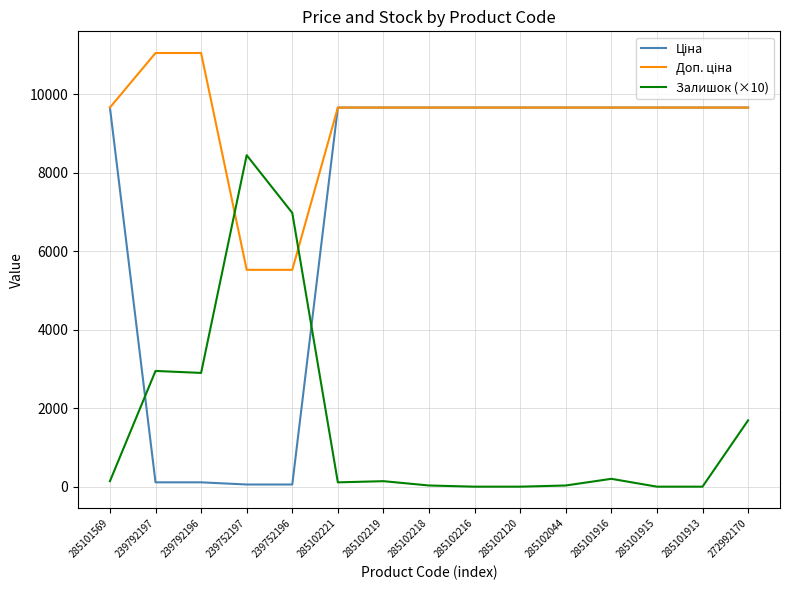

What is the spread (max minus min) of values at 285102216?

9664.7